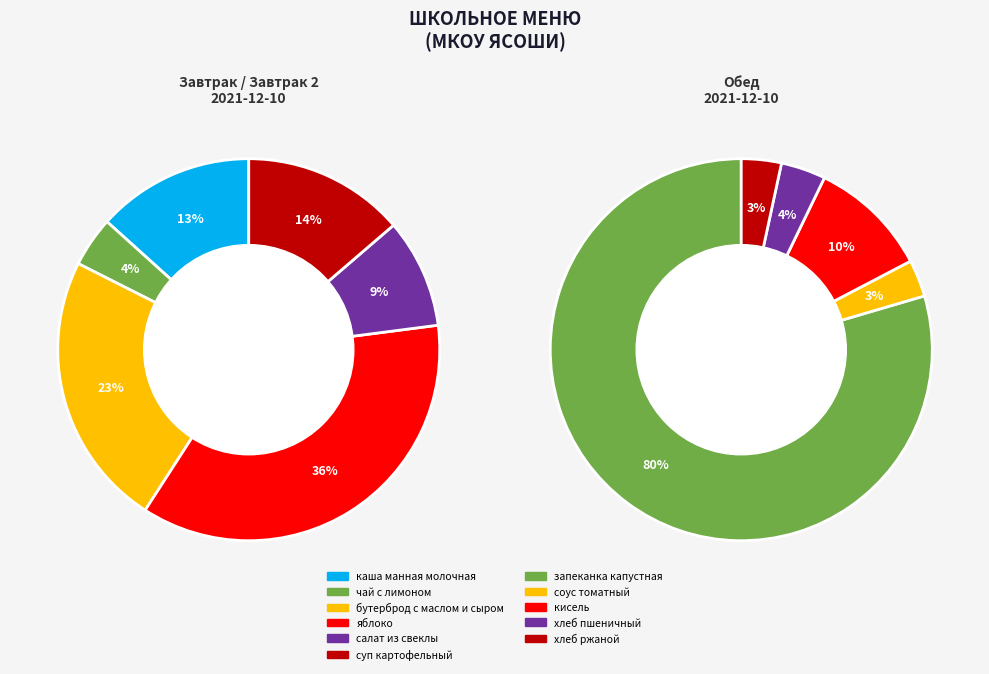

Between кисель and хлеб пшеничный, which is larger?

кисель